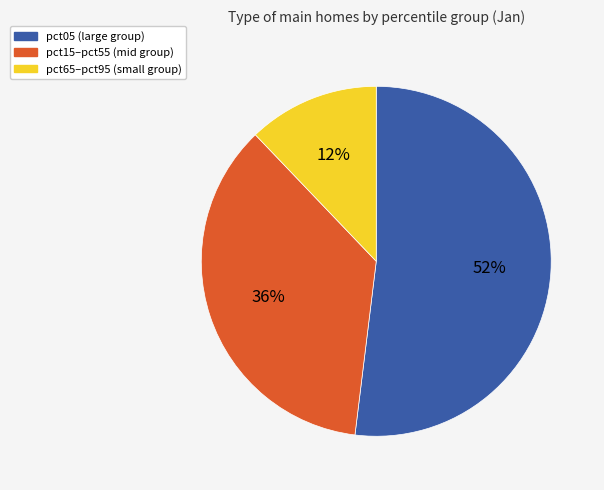

Which slice is the largest?

pct05 (large group)